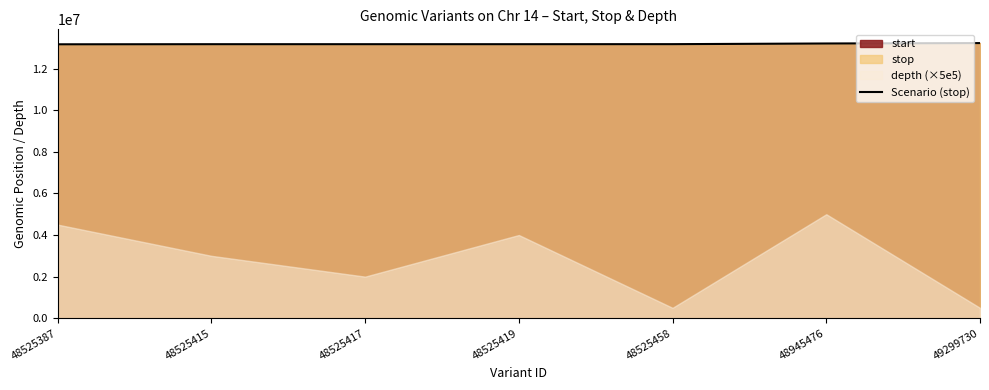

List the labels in order of value, largest first.

49299730, 48945476, 48525458, 48525419, 48525417, 48525415, 48525387